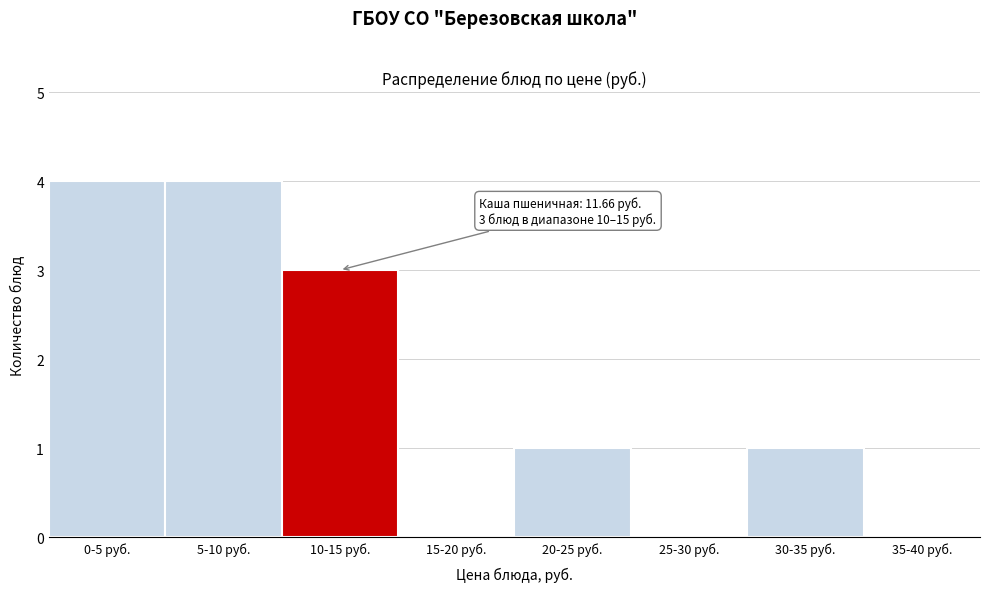

Reading left to right, transcribe all the data shown in this chart.

0-5 руб.=4	5-10 руб.=4	10-15 руб.=3	15-20 руб.=0	20-25 руб.=1	25-30 руб.=0	30-35 руб.=1	35-40 руб.=0